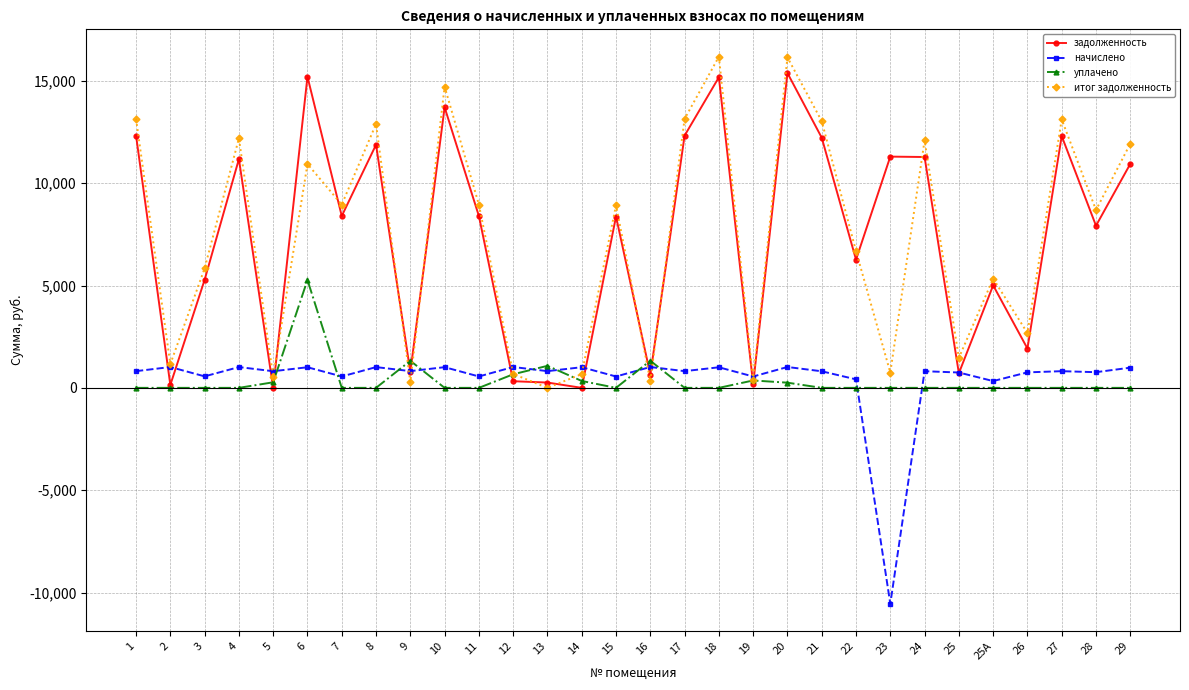

The value of начислено at 25А is 331.7. True or false?

True